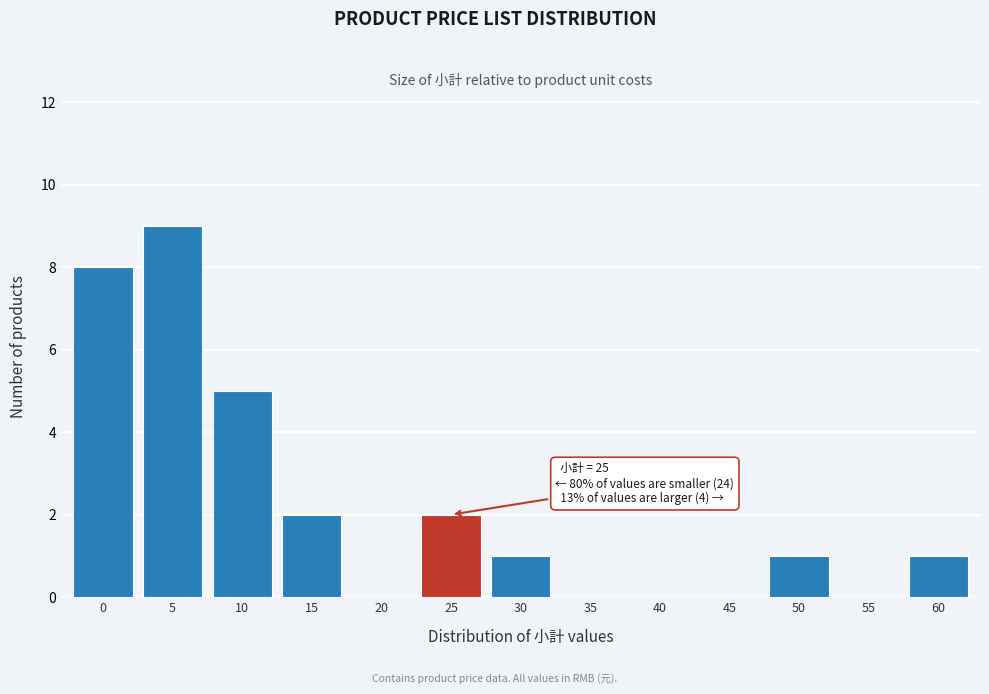

Reading left to right, what are all the values shown in this chart?

0=8	5=9	10=5	15=2	20=0	25=2	30=1	35=0	40=0	45=0	50=1	55=0	60=1